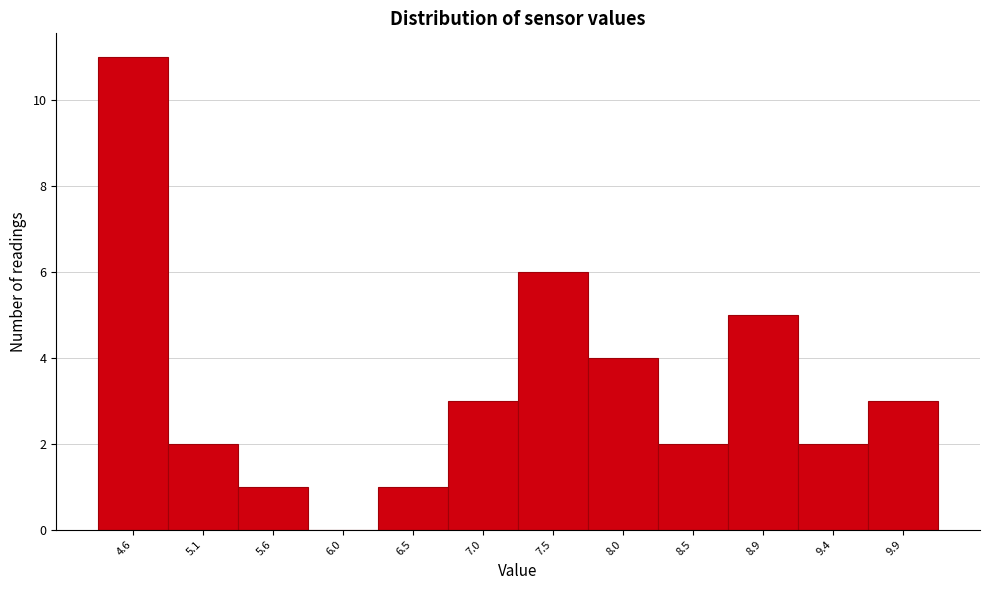

Reading left to right, transcribe all the data shown in this chart.

4.6=11	5.1=2	5.6=1	6.0=0	6.5=1	7.0=3	7.5=6	8.0=4	8.5=2	8.9=5	9.4=2	9.9=3